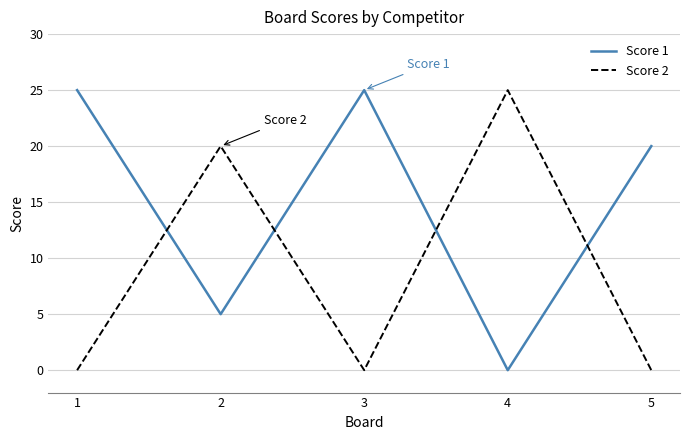

How many lines are shown in the chart?

2